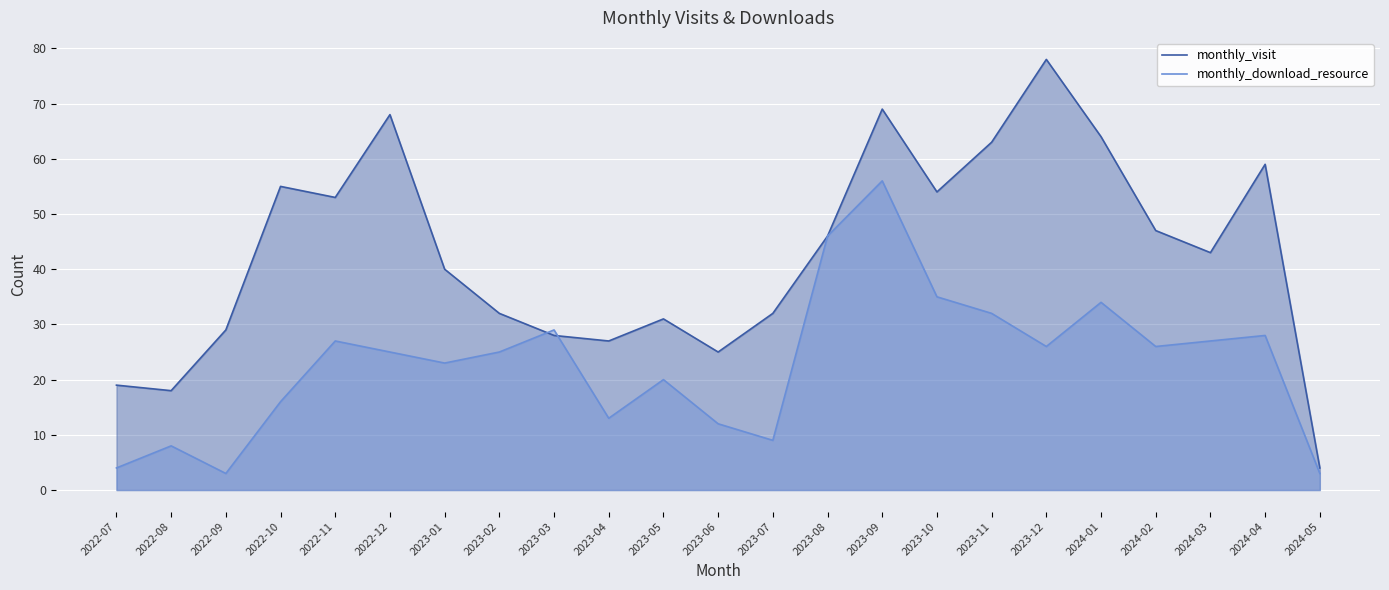

What is the smallest value displayed?

3